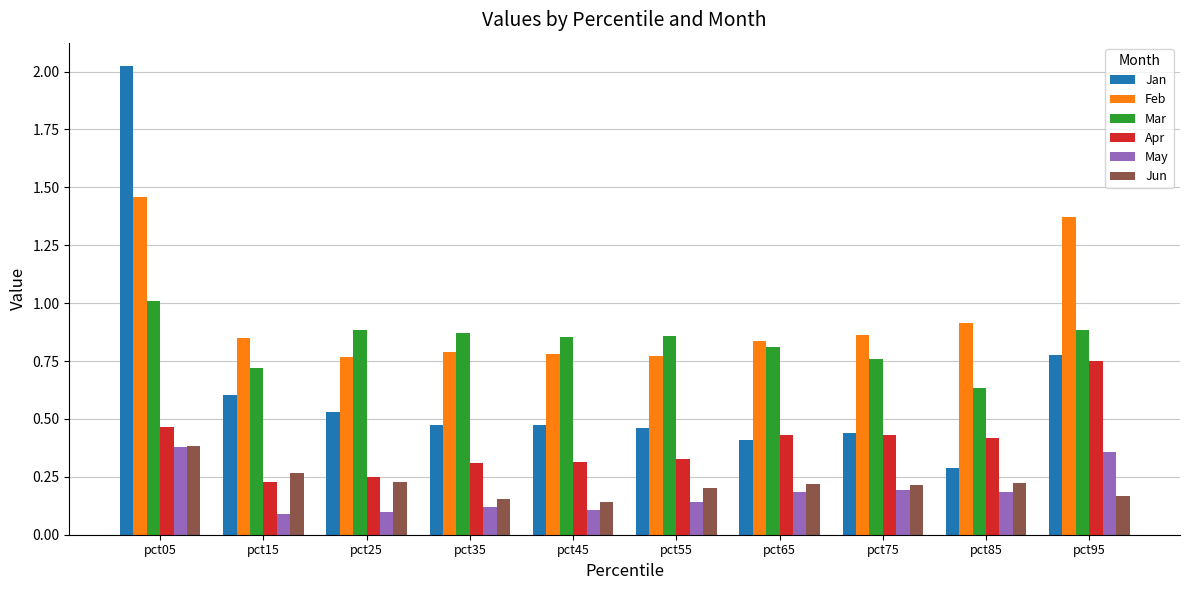

Does the chart contain stacked bars?

No